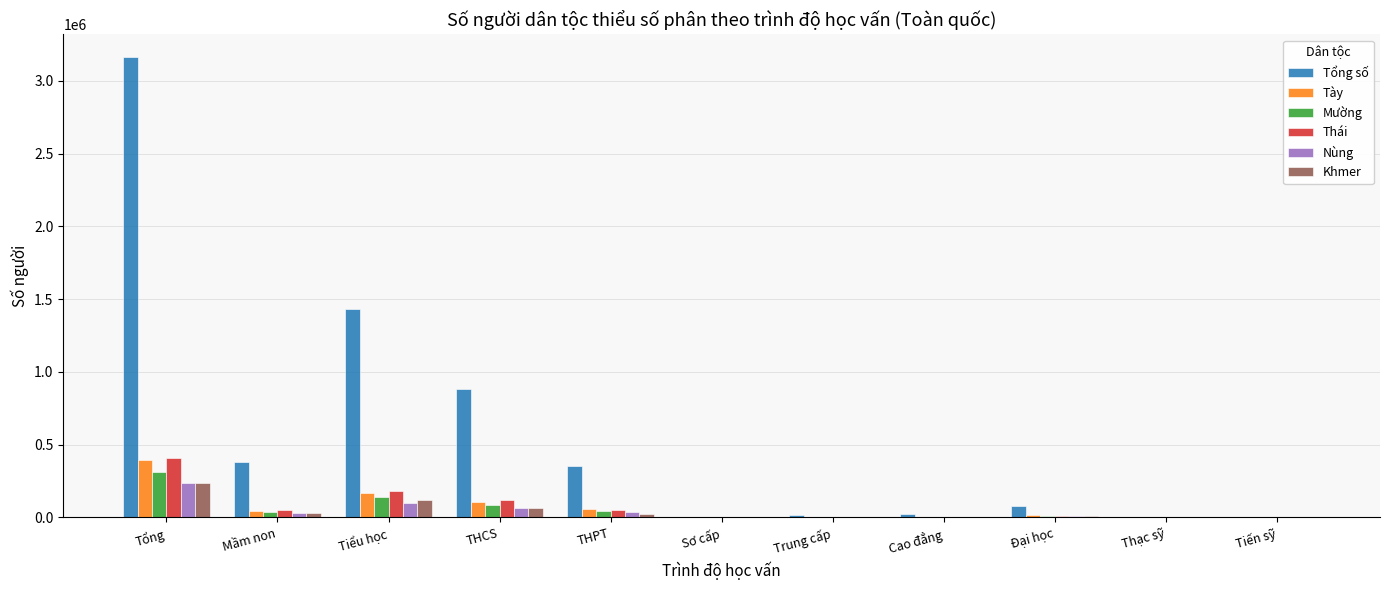

How many groups of bars are there?

11